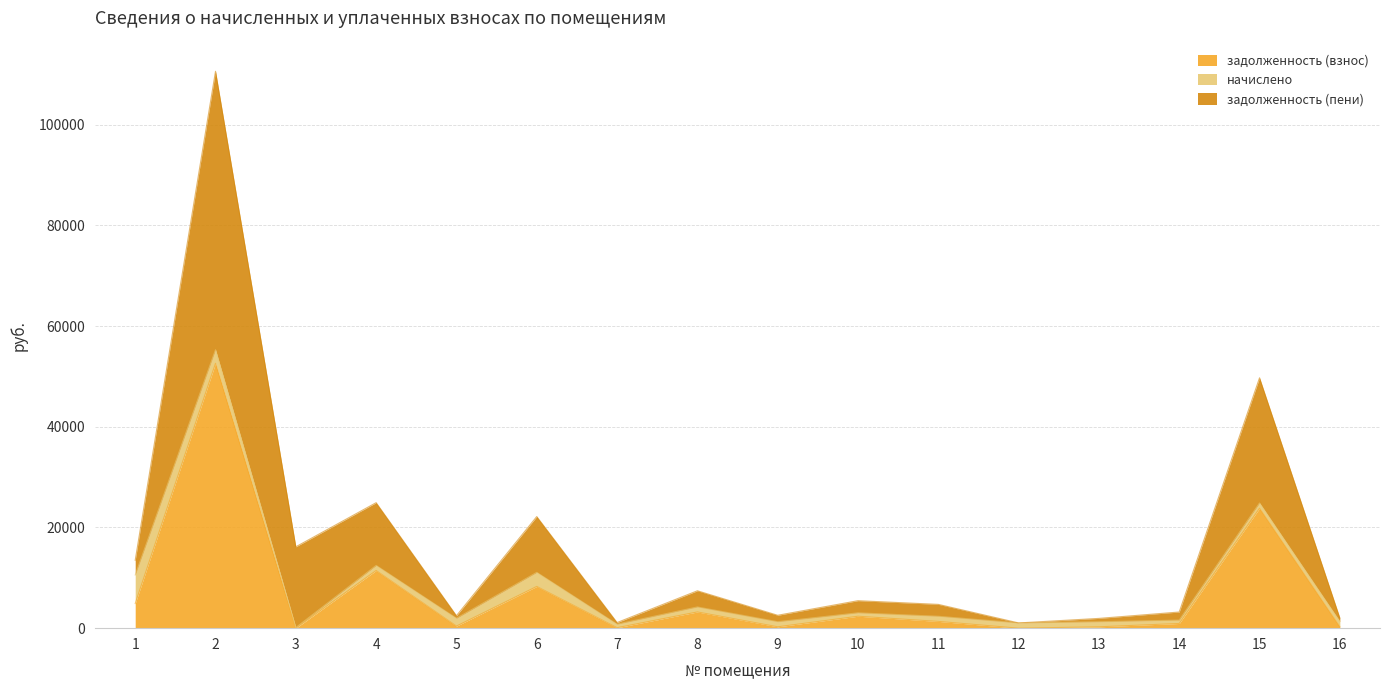

What is the difference between the maximum and minimum values in the задолженность (пени) series?

109574.4